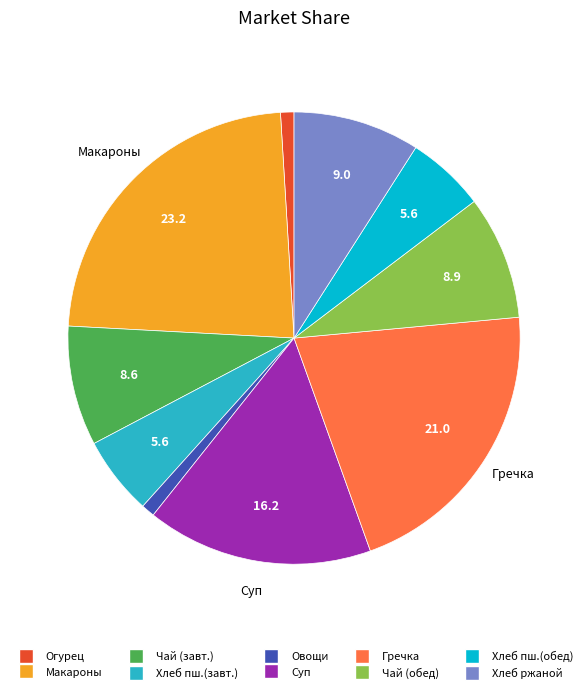

Is there any slice that represents more than half of the pie?

No